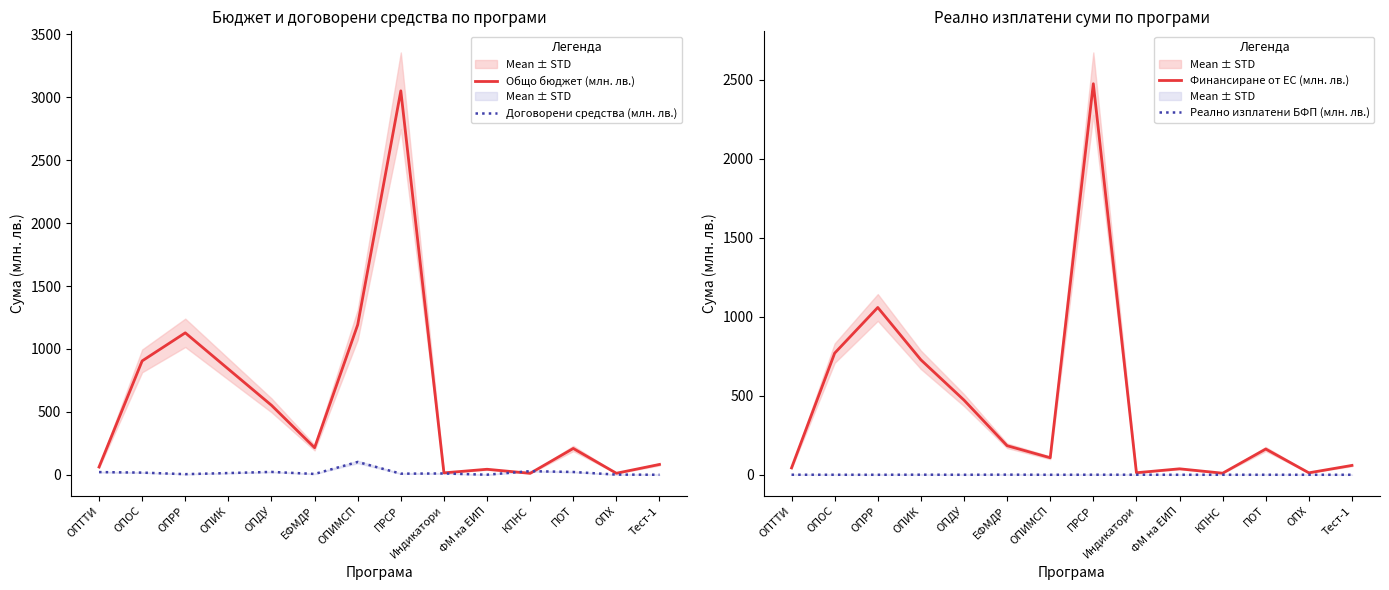

At which category is the sum across all series the highest?

ПРСР